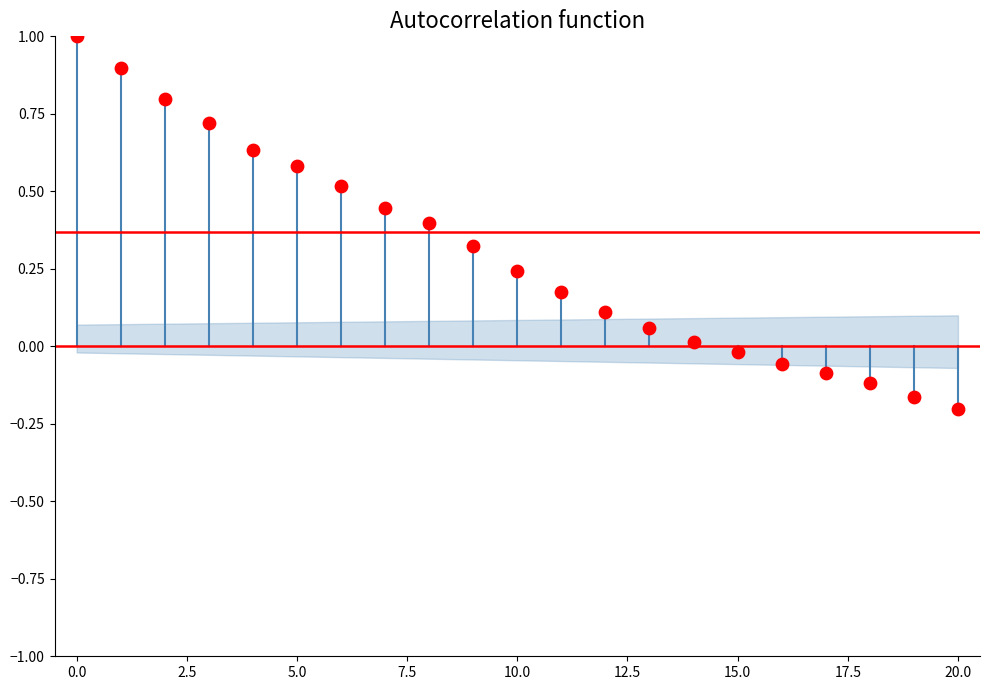

What is the range of Y values (max minus min)?

1.2